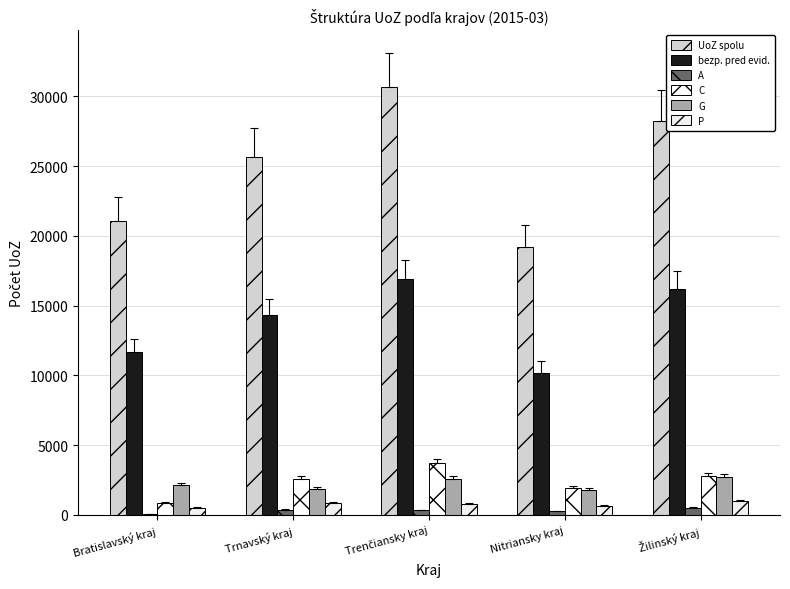

What is the difference between the second highest and second lowest values in the UoZ spolu series?

7131